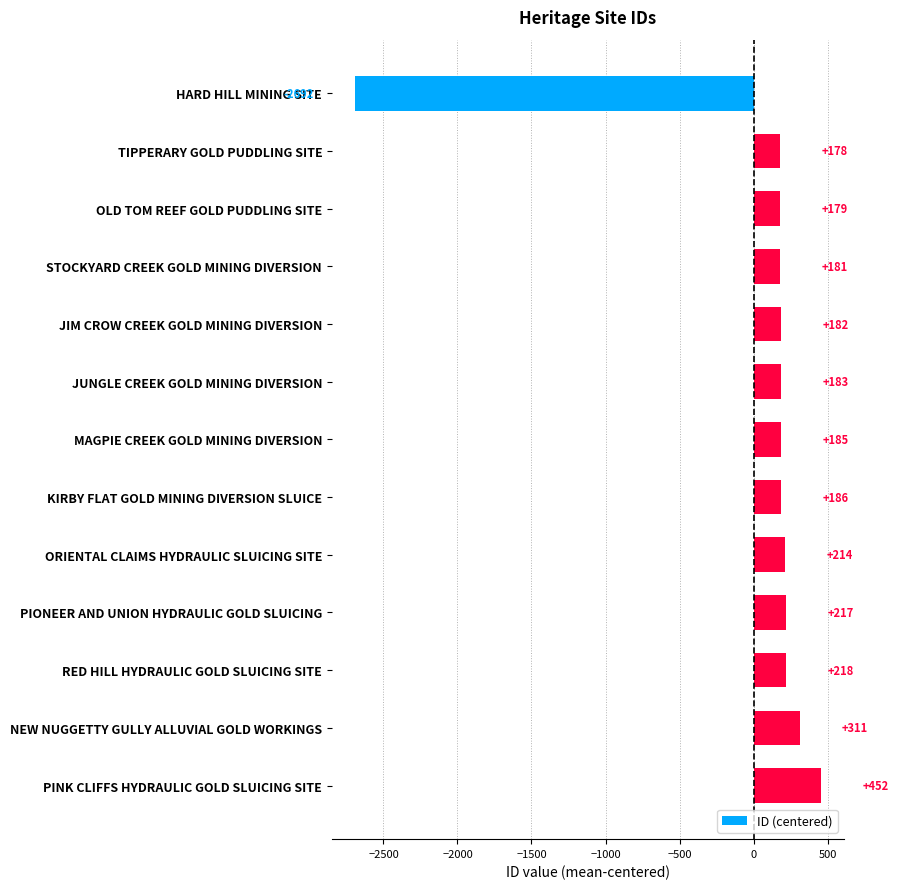

Rank the categories by value from lowest to highest.

HARD HILL MINING SITE, TIPPERARY GOLD PUDDLING SITE, OLD TOM REEF GOLD PUDDLING SITE, STOCKYARD CREEK GOLD MINING DIVERSION, JIM CROW CREEK GOLD MINING DIVERSION, JUNGLE CREEK GOLD MINING DIVERSION, MAGPIE CREEK GOLD MINING DIVERSION, KIRBY FLAT GOLD MINING DIVERSION SLUICE, ORIENTAL CLAIMS HYDRAULIC SLUICING SITE, PIONEER AND UNION HYDRAULIC GOLD SLUICING, RED HILL HYDRAULIC GOLD SLUICING SITE, NEW NUGGETTY GULLY ALLUVIAL GOLD WORKINGS, PINK CLIFFS HYDRAULIC GOLD SLUICING SITE